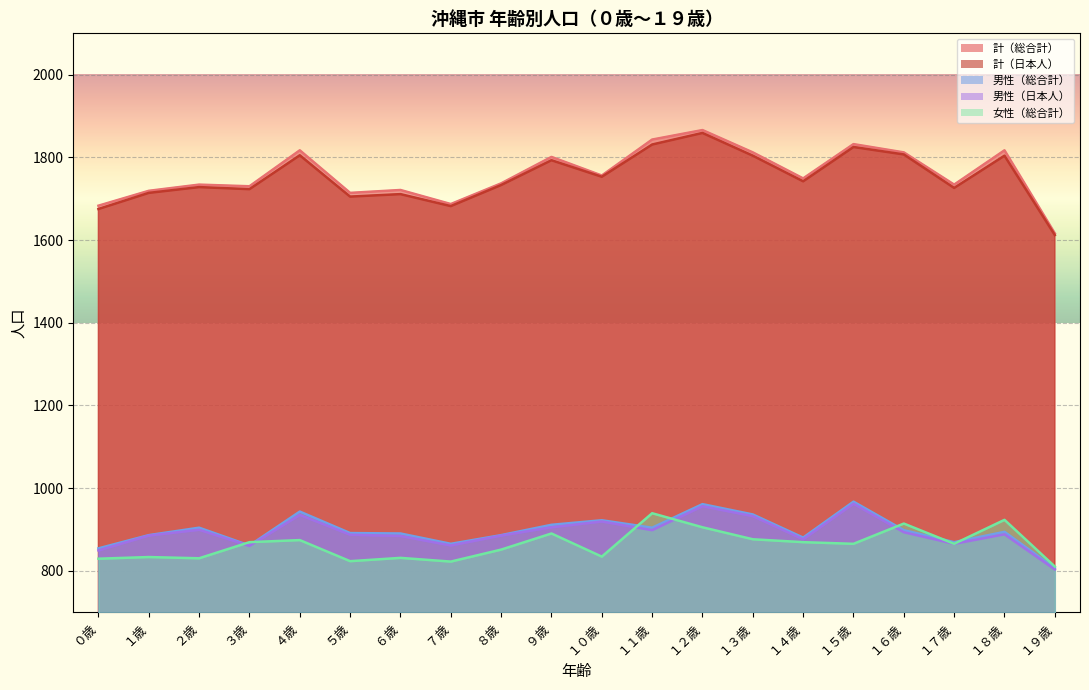

True or false: 女性（総合計） has a value of 829 at ０歳.

True